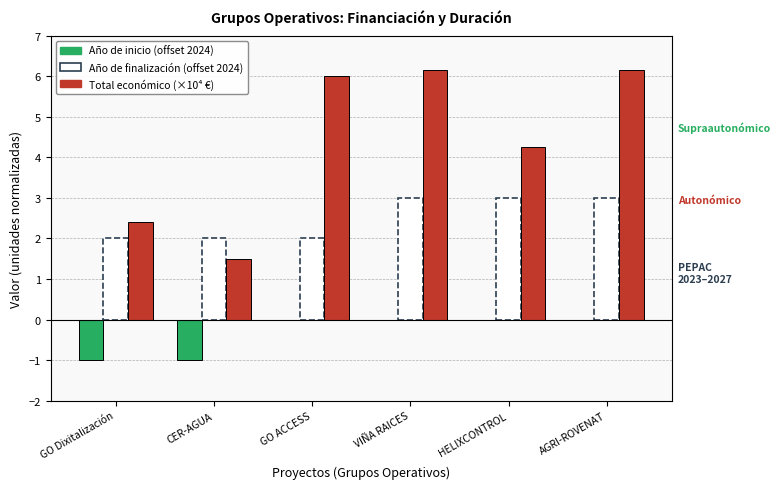

What is the sum of the Año de finalización (offset 2024) values at GO Dixitalización and GO ACCESS?

4.0